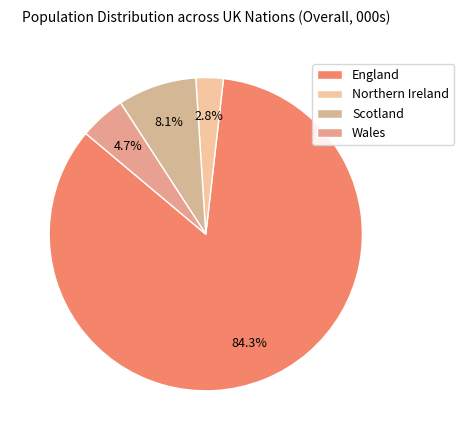

Combined, what portion of the pie is Wales and Scotland?

12.9%